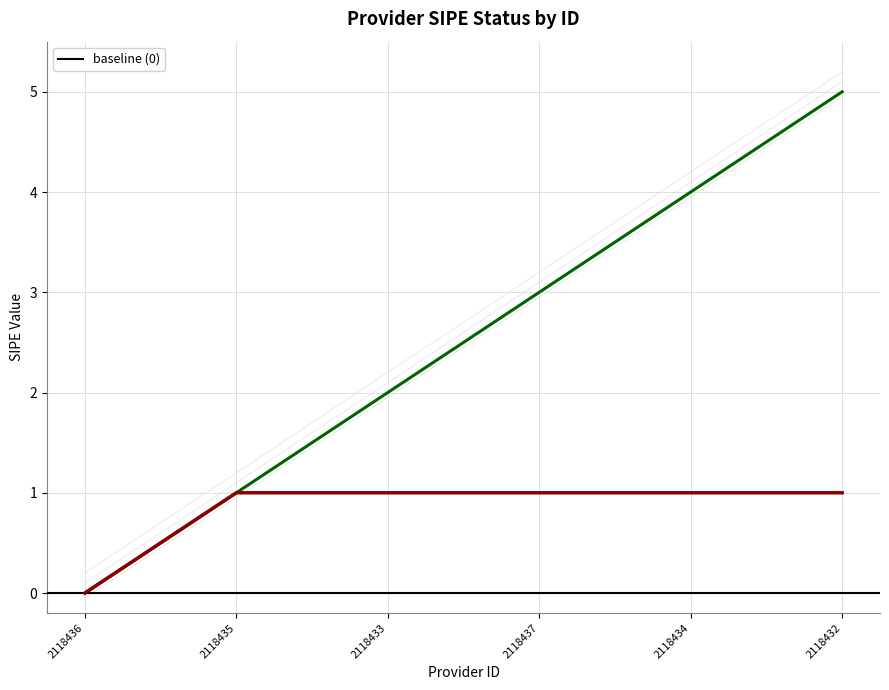

Does the chart have visible grid lines?

Yes